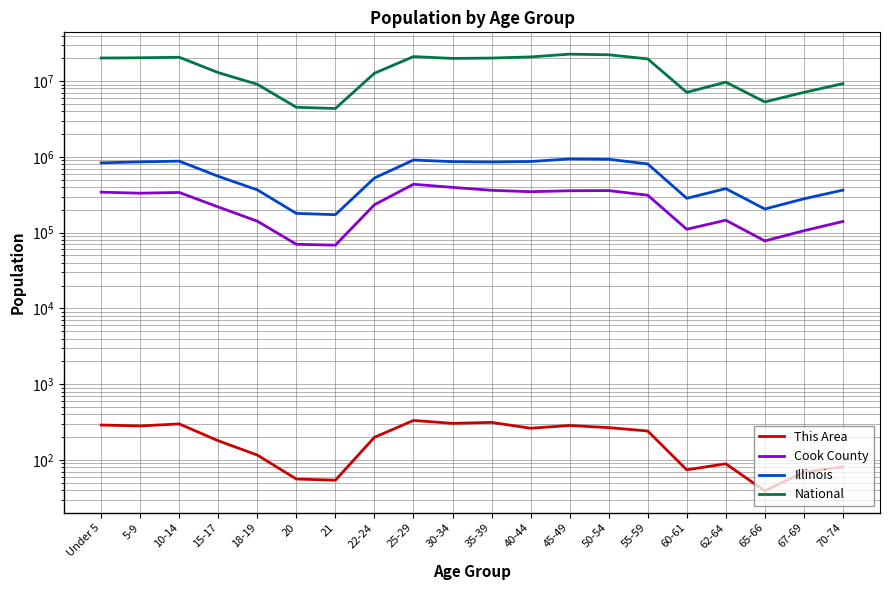

List the labels in order of National value, largest first.

45-49, 50-54, 25-29, 40-44, 10-14, 5-9, Under 5, 35-39, 30-34, 55-59, 15-17, 22-24, 62-64, 70-74, 18-19, 67-69, 60-61, 65-66, 20, 21